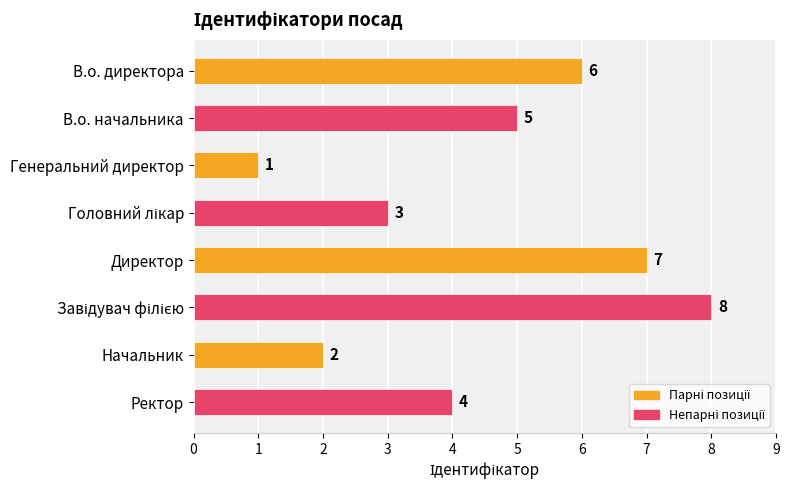

True or false: the data shows 7 at Директор.

True